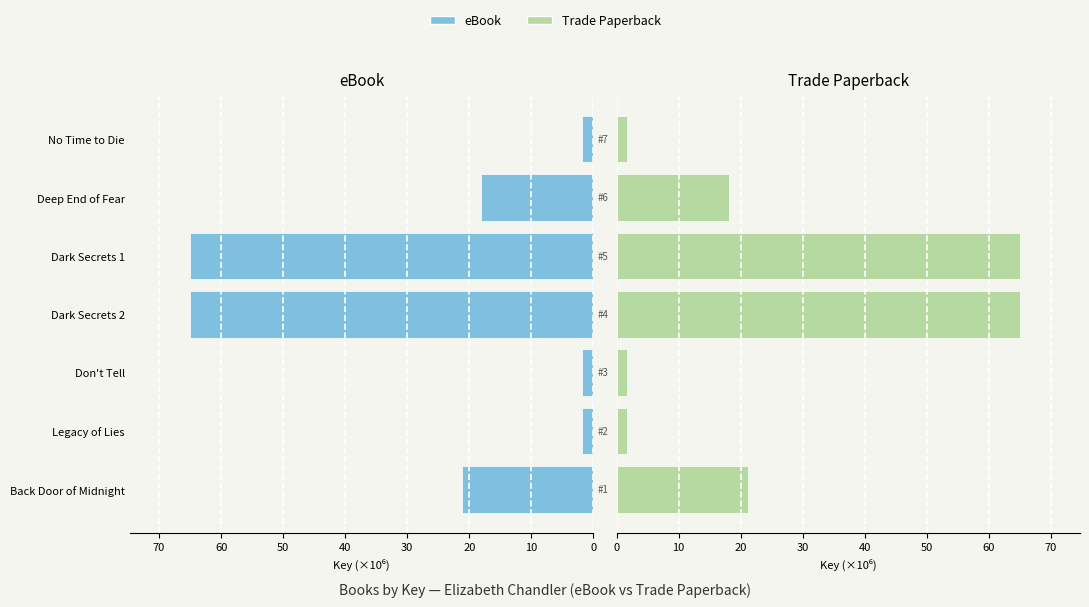

List the series in order of their peak value, highest first.

eBook, Trade Paperback